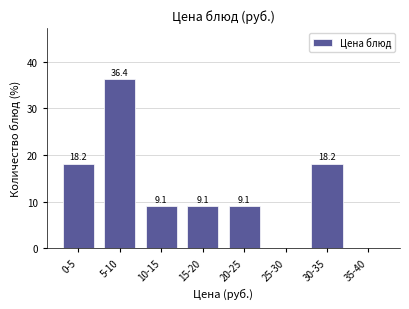

Reading left to right, what are all the values shown in this chart?

0-5=18.2	5-10=36.4	10-15=9.1	15-20=9.1	20-25=9.1	25-30=0.0	30-35=18.2	35-40=0.0